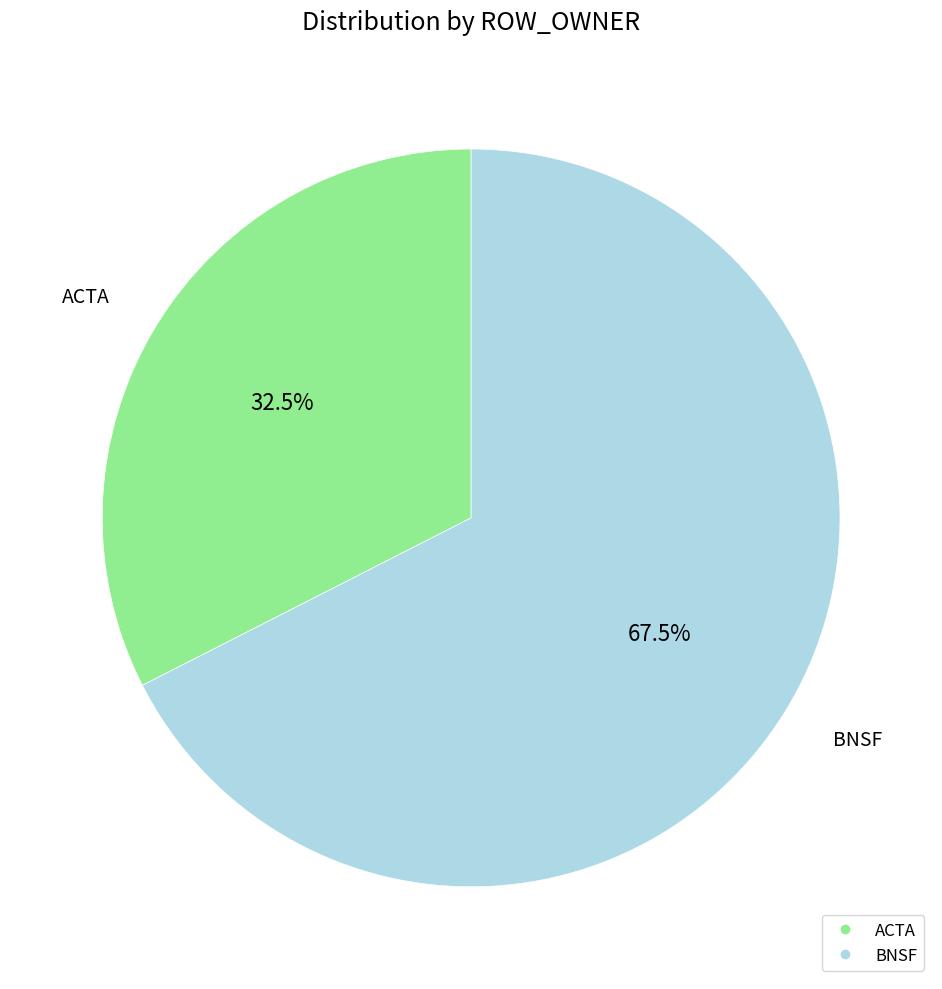

Is there any slice that represents more than half of the pie?

Yes